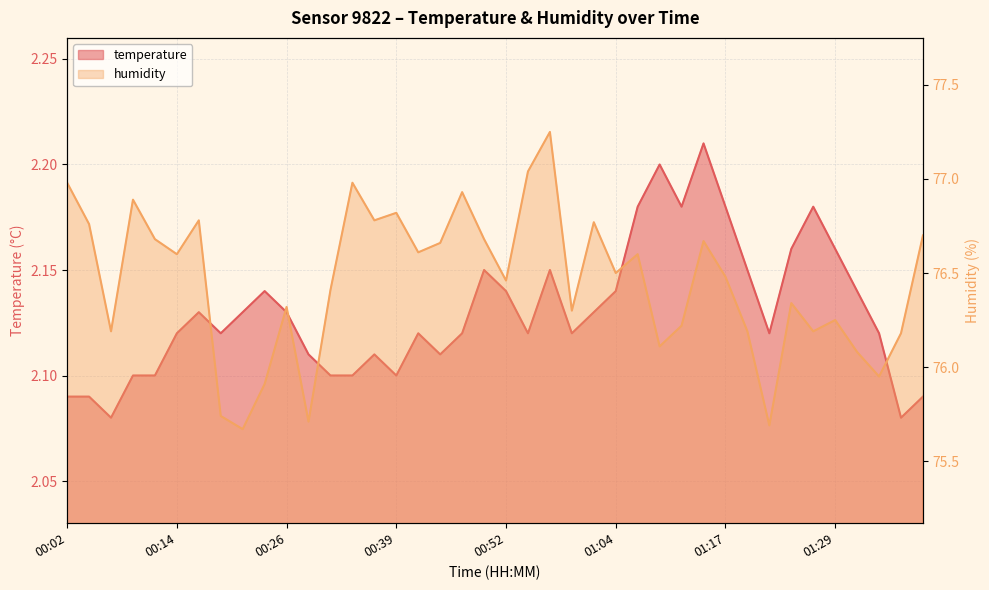

True or false: temperature and humidity cross at least once.

False